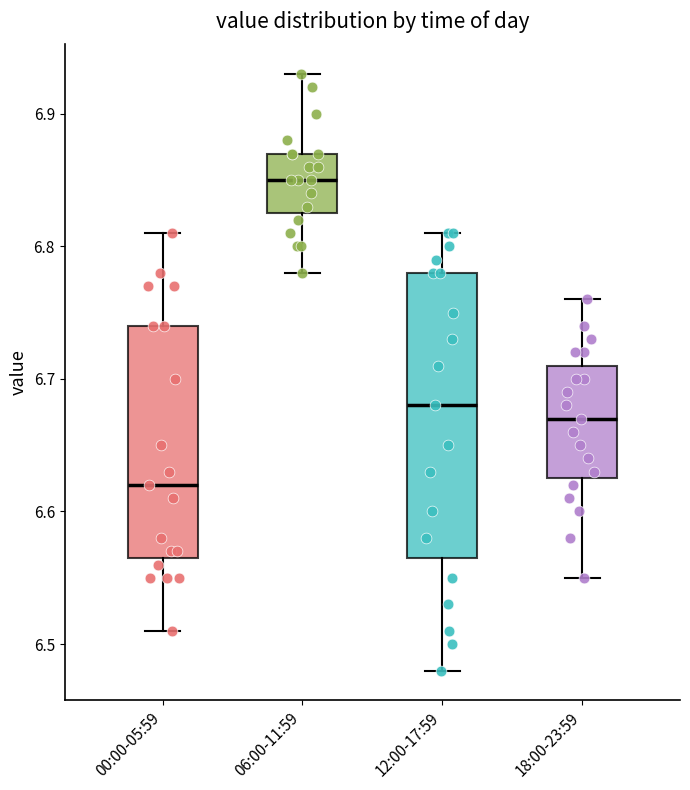

Comparing the boxes themselves (not the whiskers), which one is the tallest?

12:00-17:59